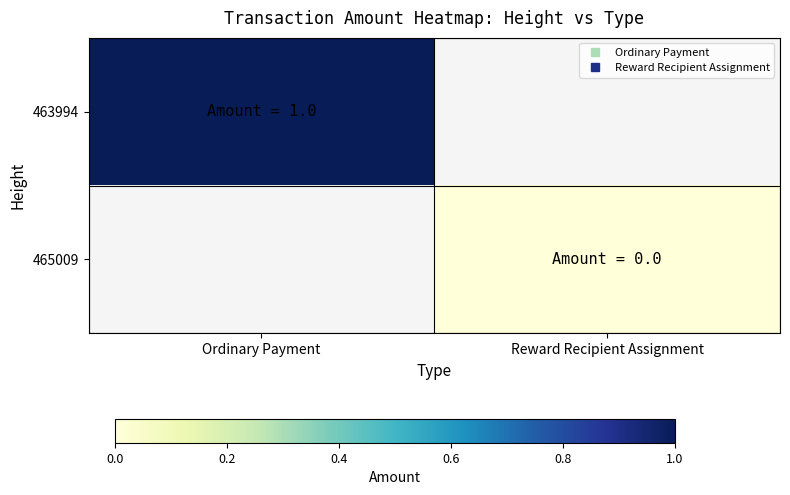

True or false: 463994 has a value of 0.7 at Ordinary Payment.

False